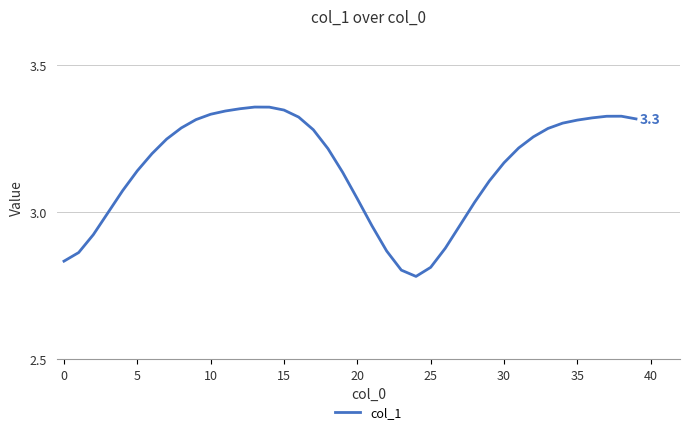

What is the difference between the maximum and minimum values?

0.6